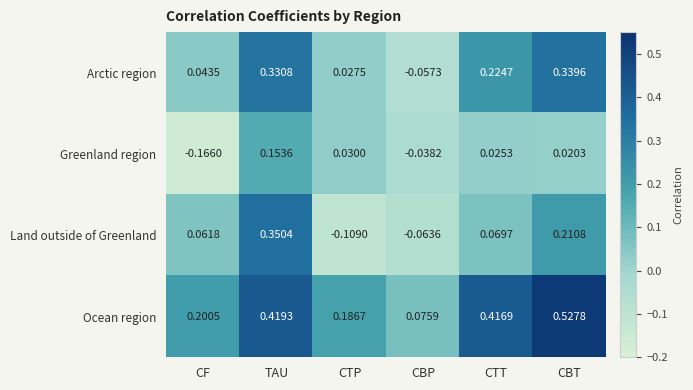

Rank the series by their average value, from highest to lowest.

Ocean region, Arctic region, Land outside of Greenland, Greenland region